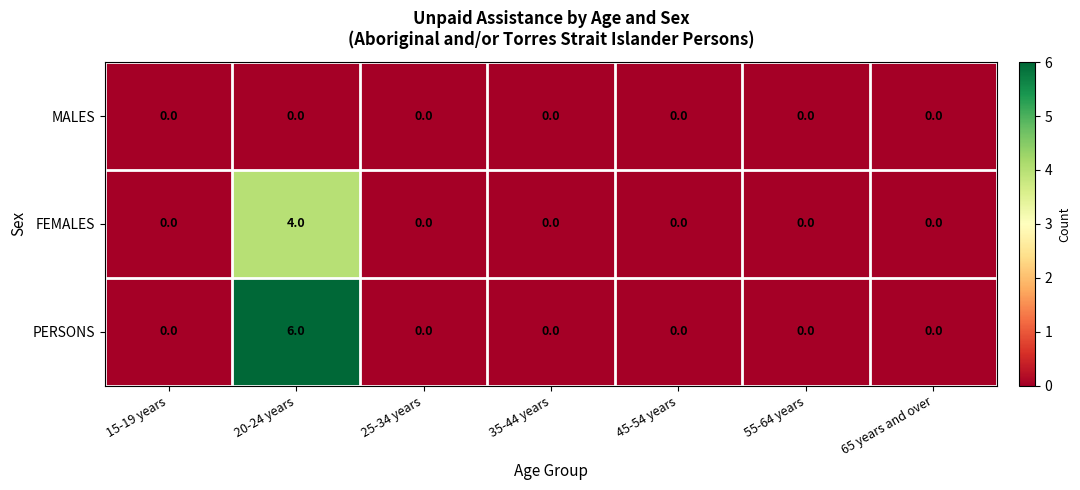

Rank the series by their maximum value, from highest to lowest.

PERSONS, FEMALES, MALES